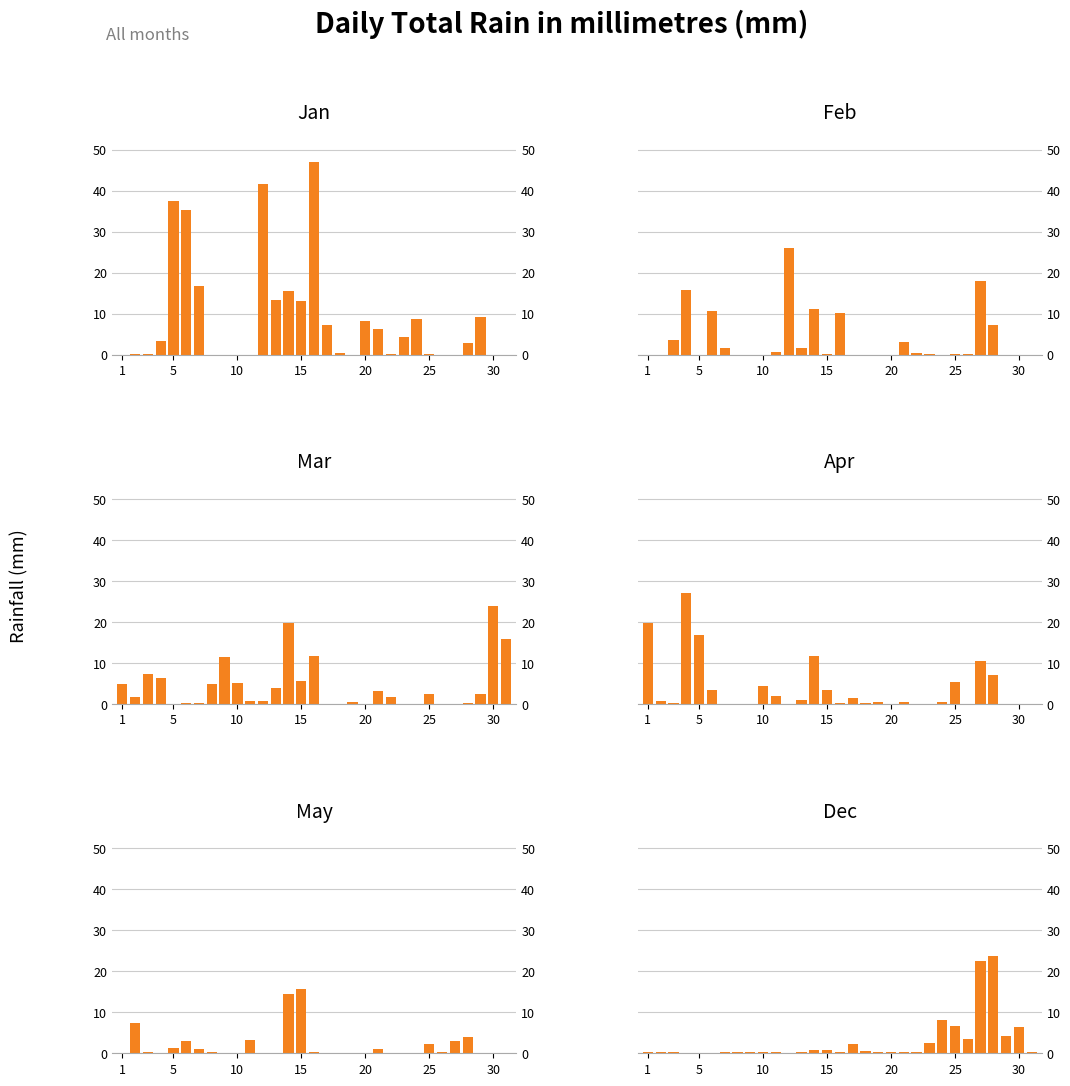

How many distinct data groups are displayed?

6